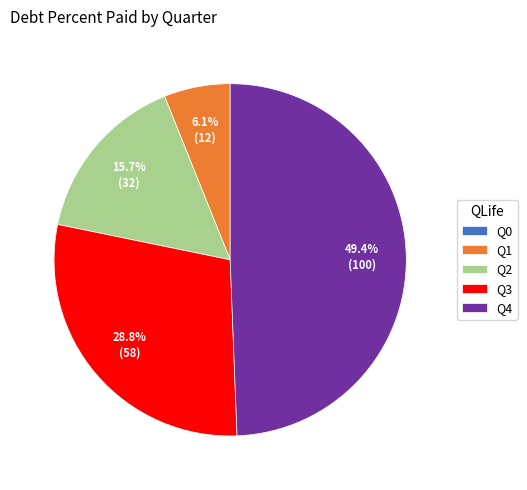

What is the ratio of the value at Q3 to the value at Q1?

4.7